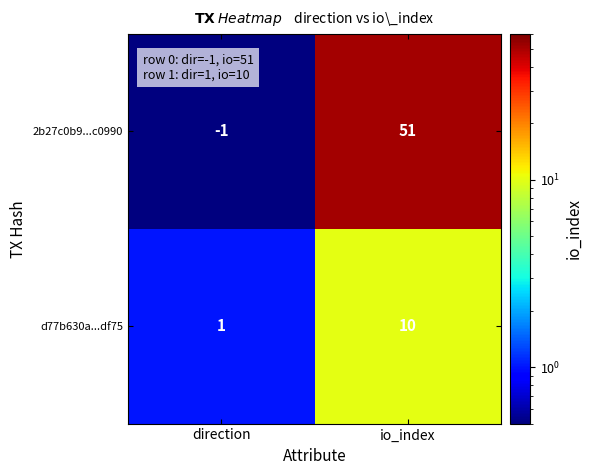

Which label corresponds to the smallest value in the chart?

direction